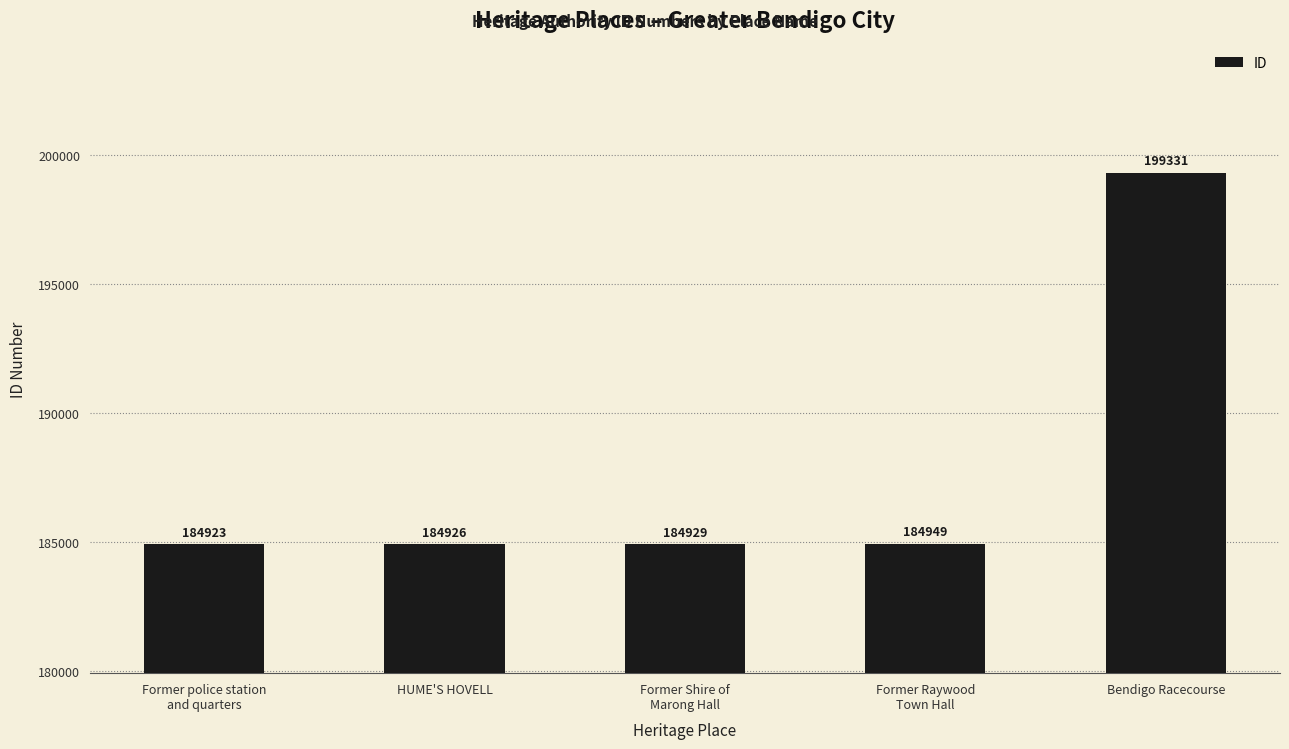

What is the sum of all values?

939058